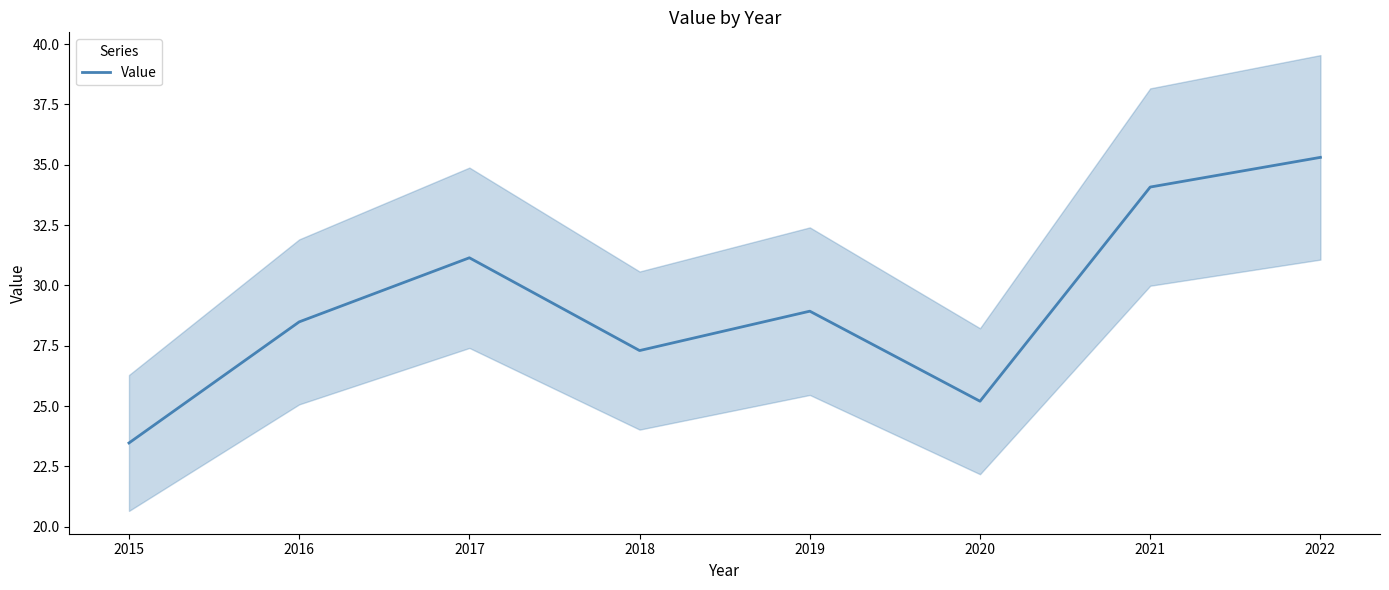

What is the smallest value displayed?

23.5